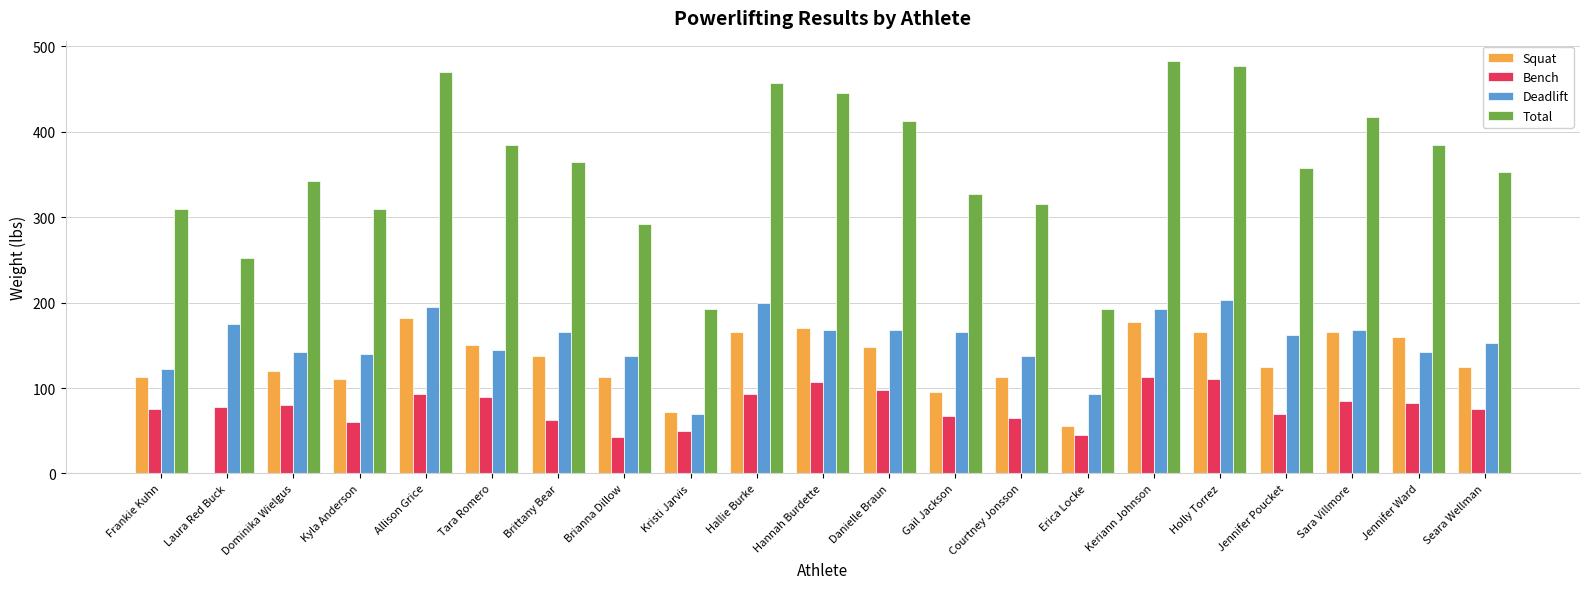

Between Frankie Kuhn and Erica Locke, which series saw the biggest shift?

Total